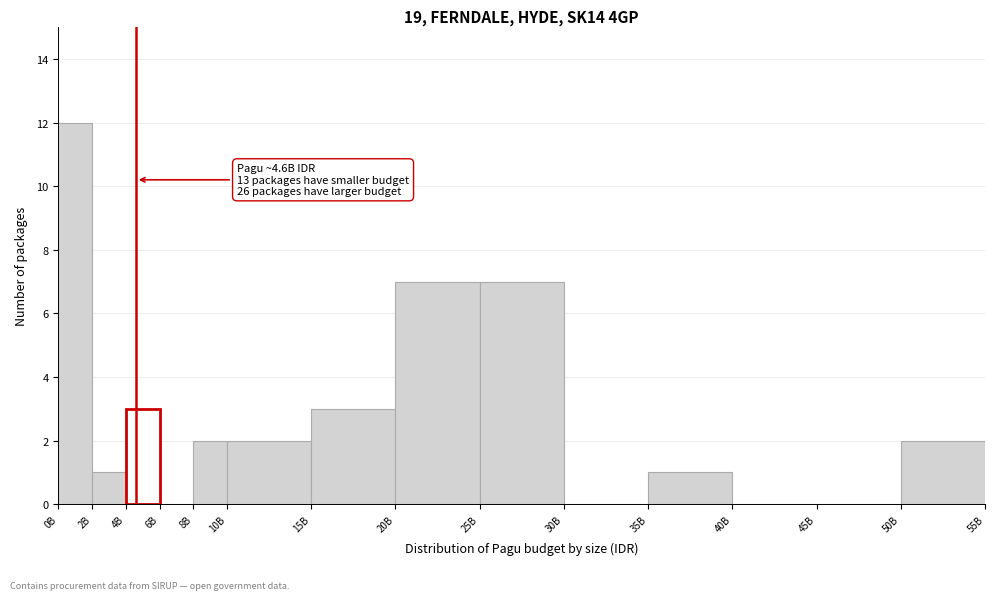

Reading right to left, list all the values displayed in this chart.

50B=2	45B=0	40B=0	35B=1	30B=0	25B=7	20B=7	15B=3	10B=2	8B=2	6B=0	4B=3	2B=1	0B=12